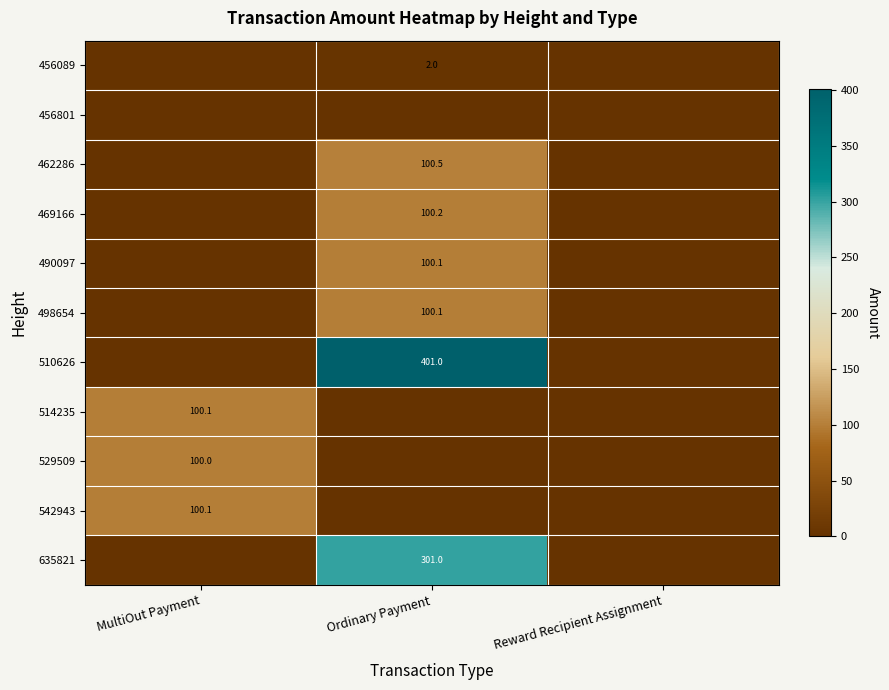

True or false: 514235 has a value of 100.1 at MultiOut Payment.

True